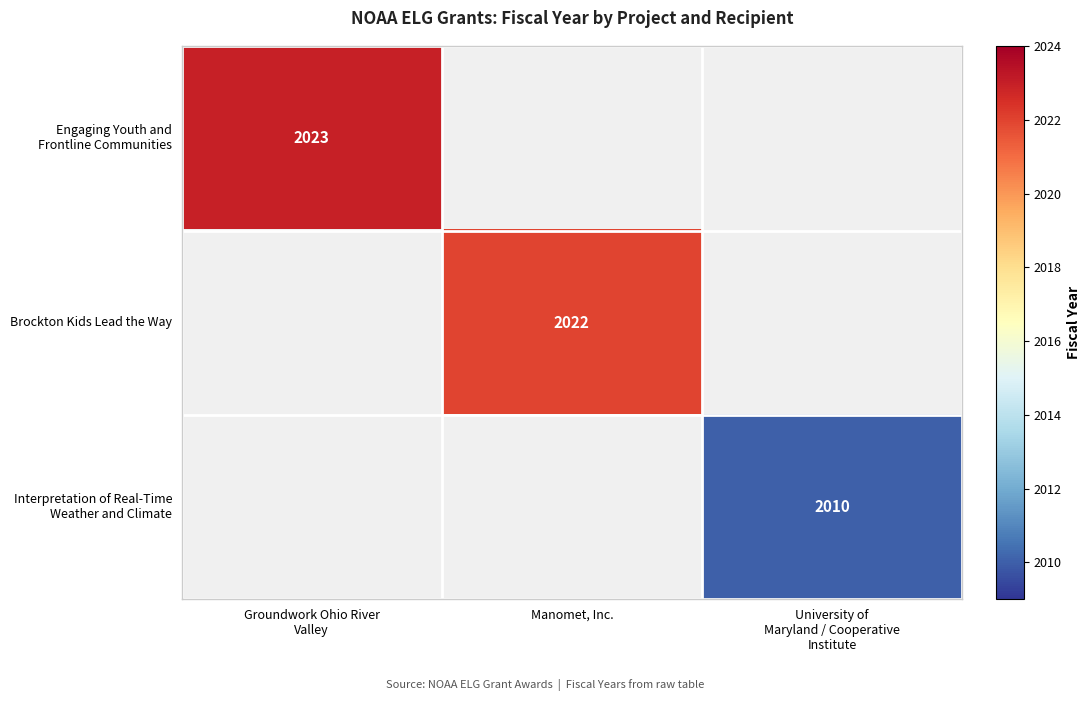

The value of Brockton Kids Lead the Way at Manomet, Inc. is 2022. True or false?

True